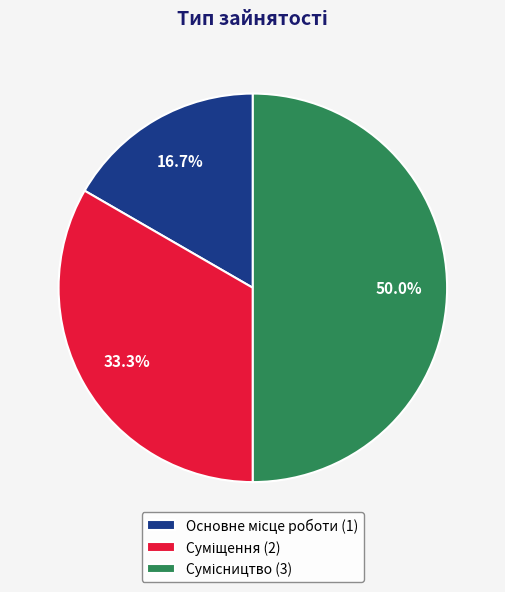

What is the smallest slice in the pie chart?

Основне місце роботи